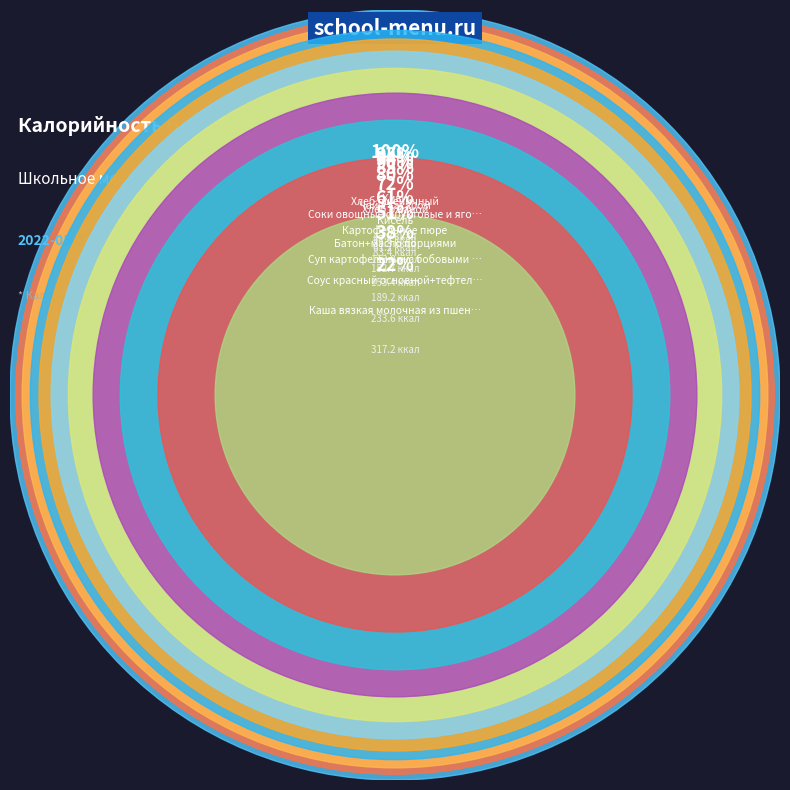

Which slice is the smallest?

Киви